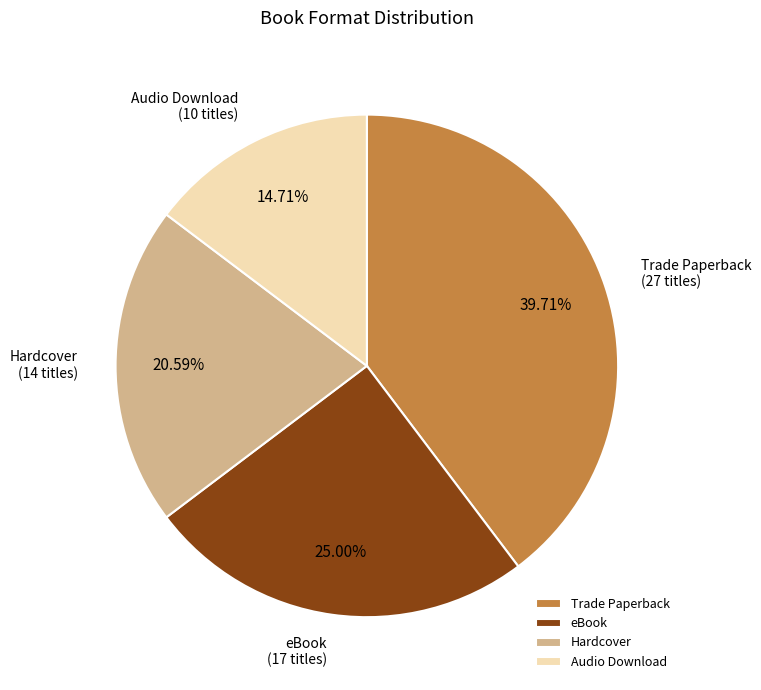

Count the number of slices in the pie.

4